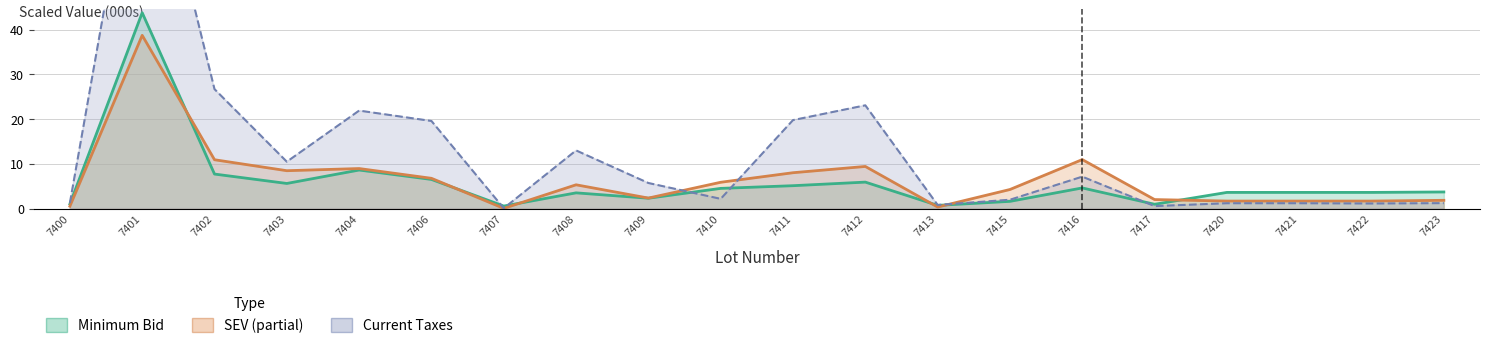

How many lines are shown in the chart?

3